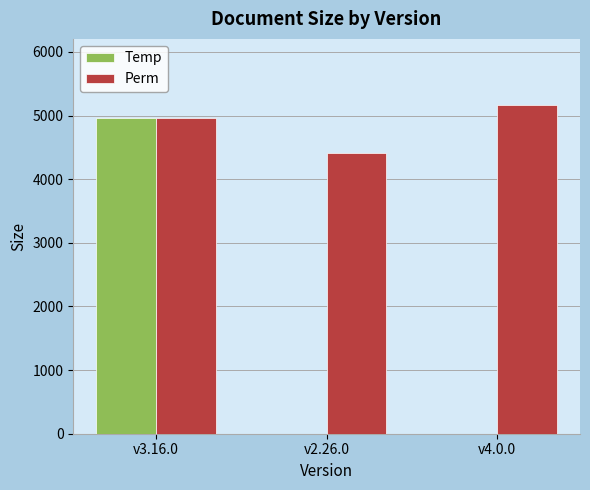

Which series changed the most between v2.26.0 and v4.0.0?

Perm